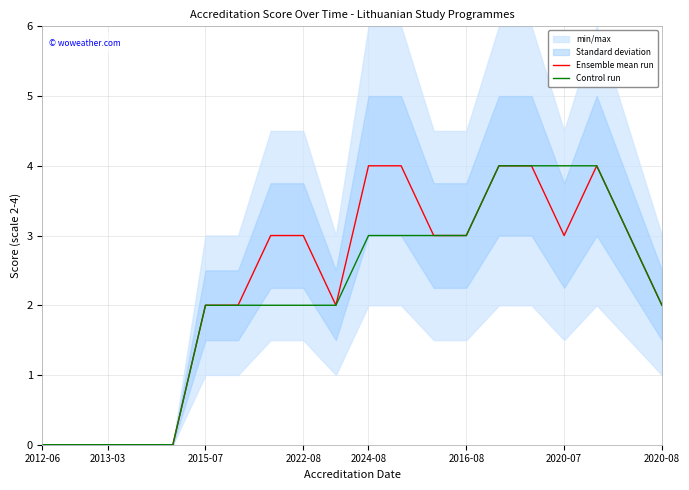

What is the highest value of the Ensemble mean run series?

4